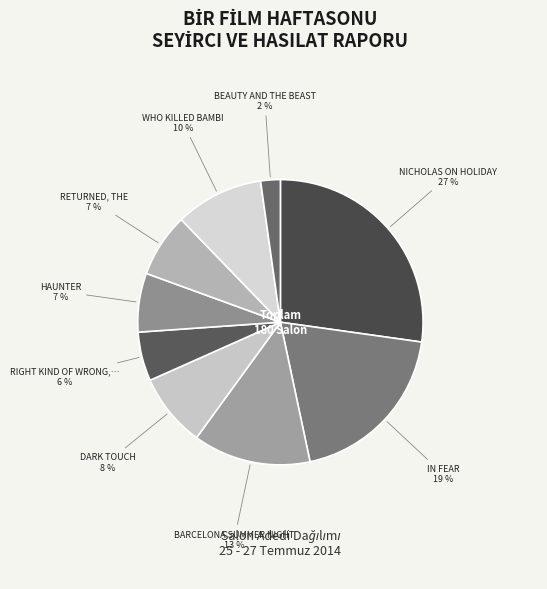

Which slice is the smallest?

BEAUTY AND THE BEAST